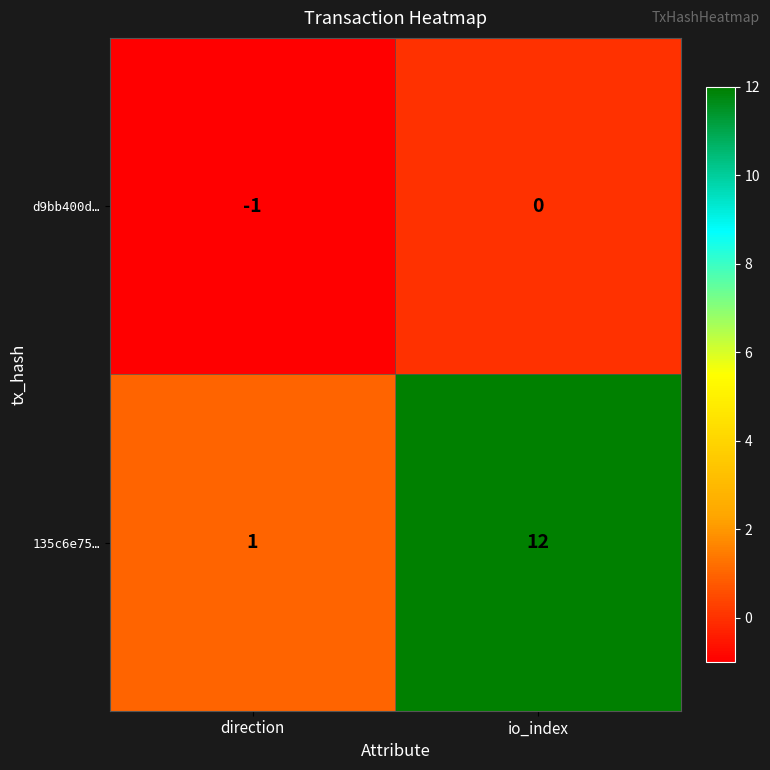

At which label is d9bb400d… closest to 0?

io_index